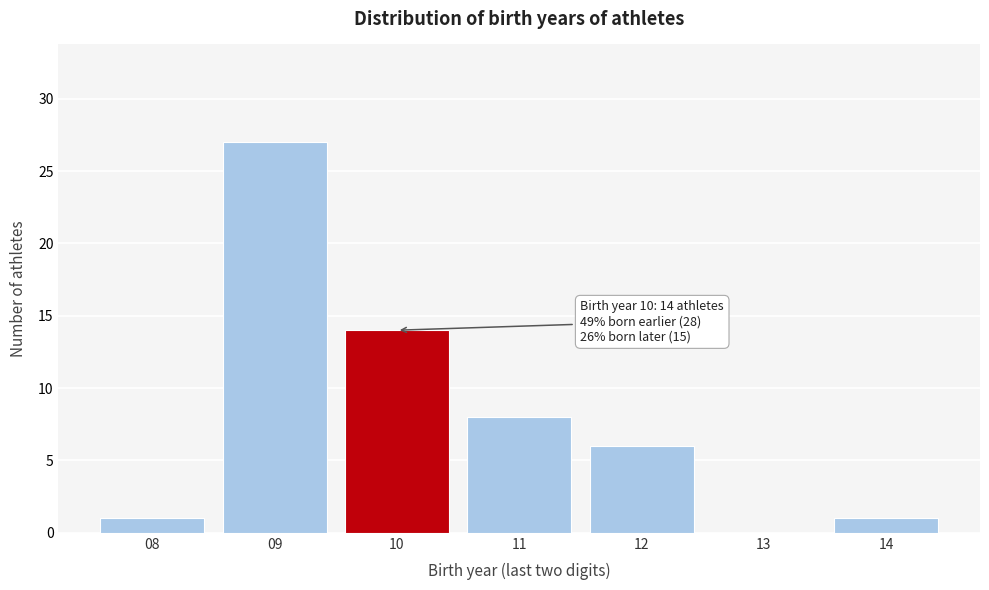

Reading right to left, list all the values displayed in this chart.

14=1	13=0	12=6	11=8	10=14	09=27	08=1